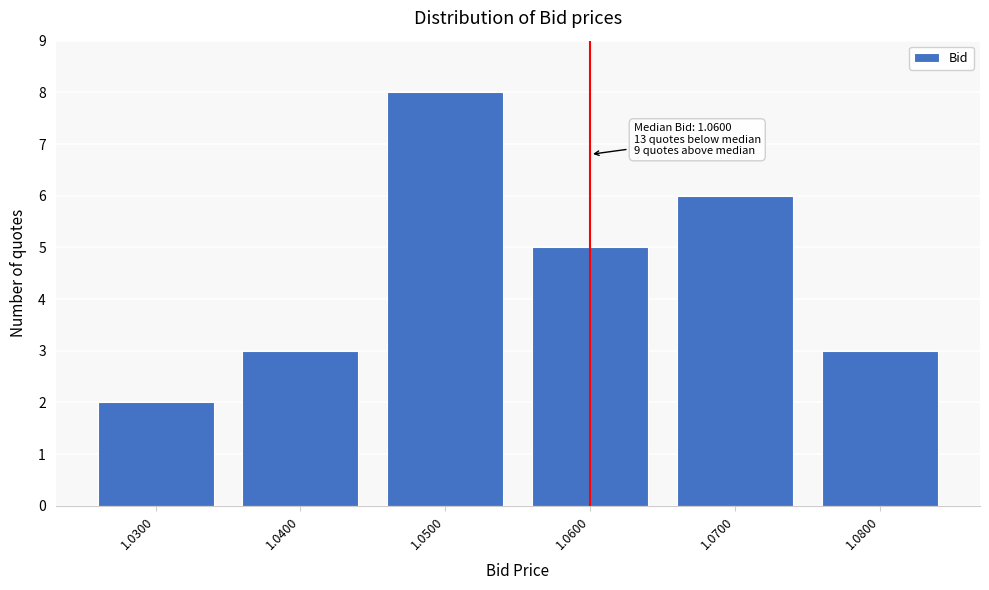

Reading left to right, what are all the values shown in this chart?

1.0300=2	1.0400=3	1.0500=8	1.0600=5	1.0700=6	1.0800=3